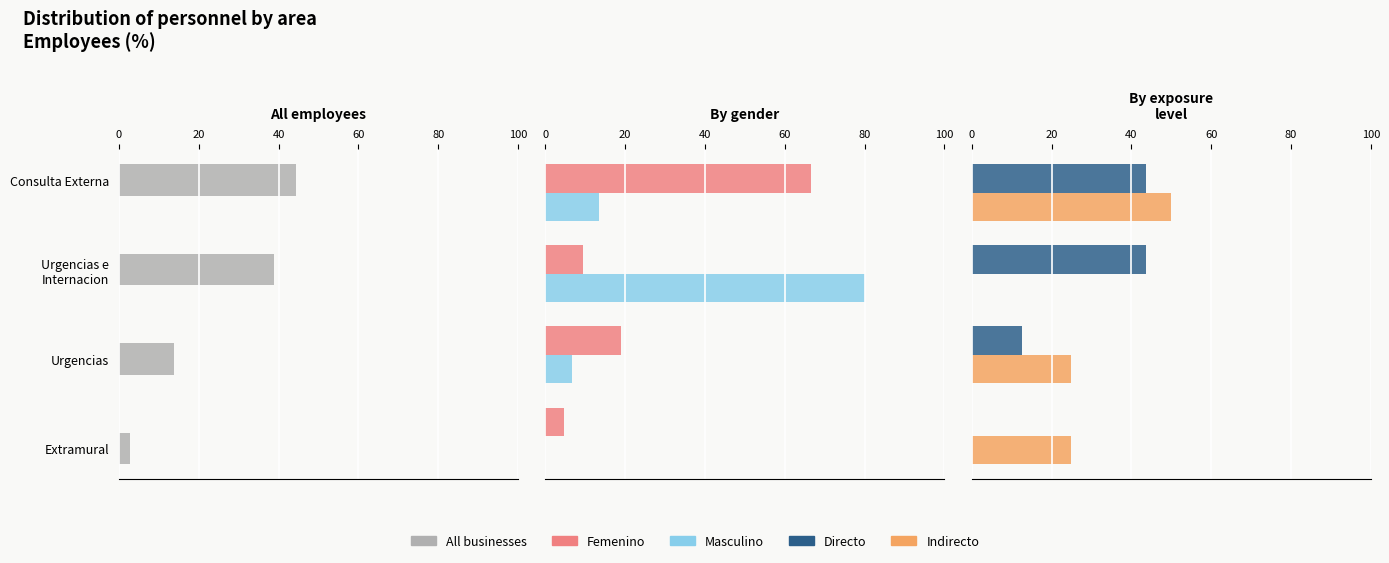

How many bars are there in each group?

5